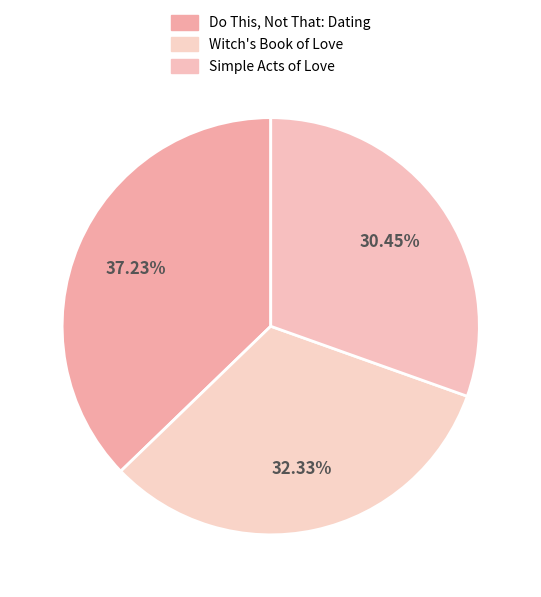

Is Do This, Not That: Dating the majority of the pie?

No